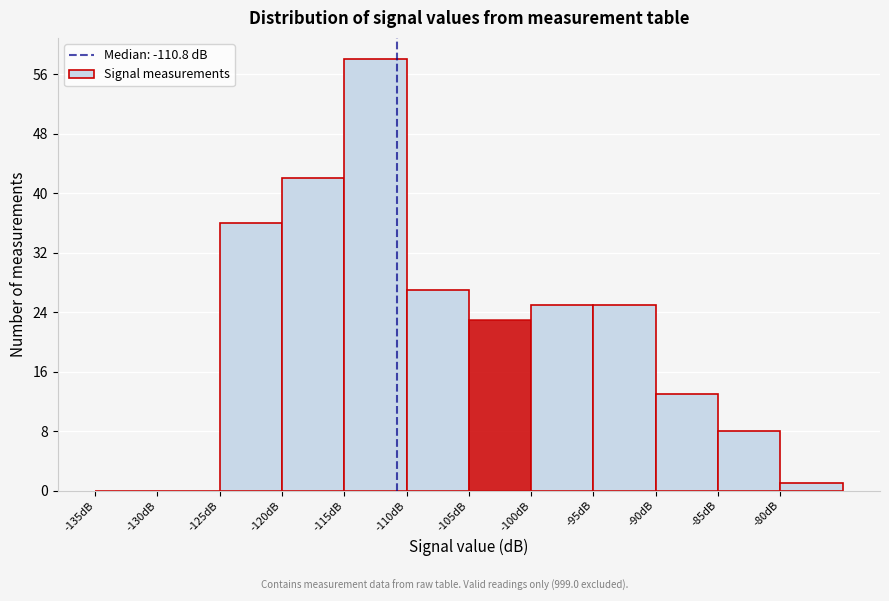

Reading left to right, list every bar in this chart as the range it spans on the x-axis followed by its height. The values are not printed on the chart, so give them approximately, as read against the axis.

-135 to -130: 0
-130 to -125: 0
-125 to -120: 36
-120 to -115: 42
-115 to -110: 58
-110 to -105: 27
-105 to -100: 23
-100 to -95: 25
-95 to -90: 25
-90 to -85: 13
-85 to -80: 8
-80 to -75: 1